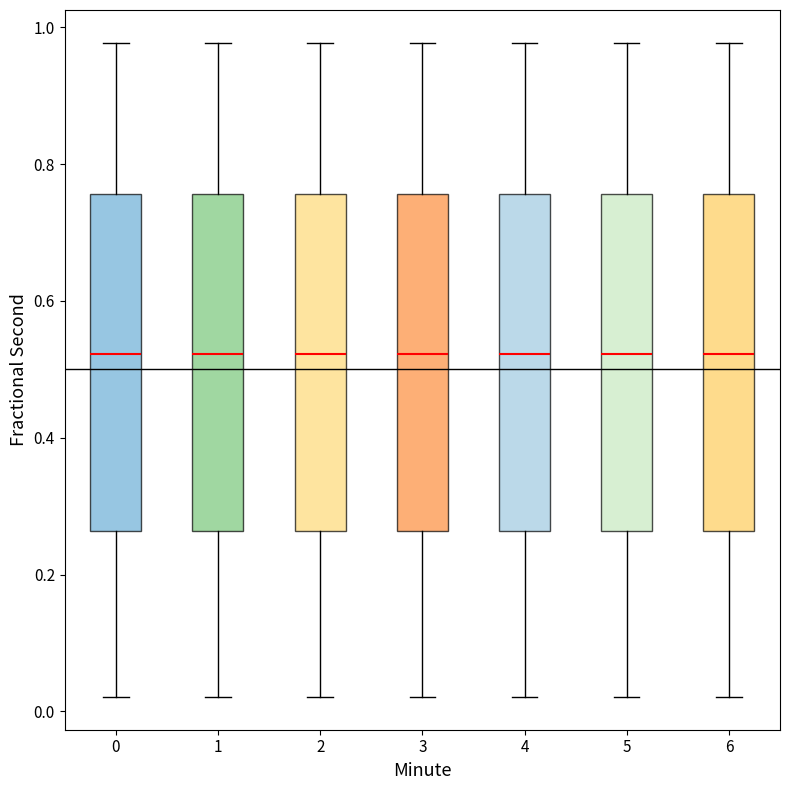

Reading left to right, read every box against the y-axis: the position of its median line, the range the box covers, and the ends of its whiskers. The values are not printed on the chart, so give them approximately, as read against the axis.

0: median 0.52, box 0.26 to 0.76, whiskers 0.02 to 0.98
1: median 0.52, box 0.26 to 0.76, whiskers 0.02 to 0.98
2: median 0.52, box 0.26 to 0.76, whiskers 0.02 to 0.98
3: median 0.52, box 0.26 to 0.76, whiskers 0.02 to 0.98
4: median 0.52, box 0.26 to 0.76, whiskers 0.02 to 0.98
5: median 0.52, box 0.26 to 0.76, whiskers 0.02 to 0.98
6: median 0.52, box 0.26 to 0.76, whiskers 0.02 to 0.98